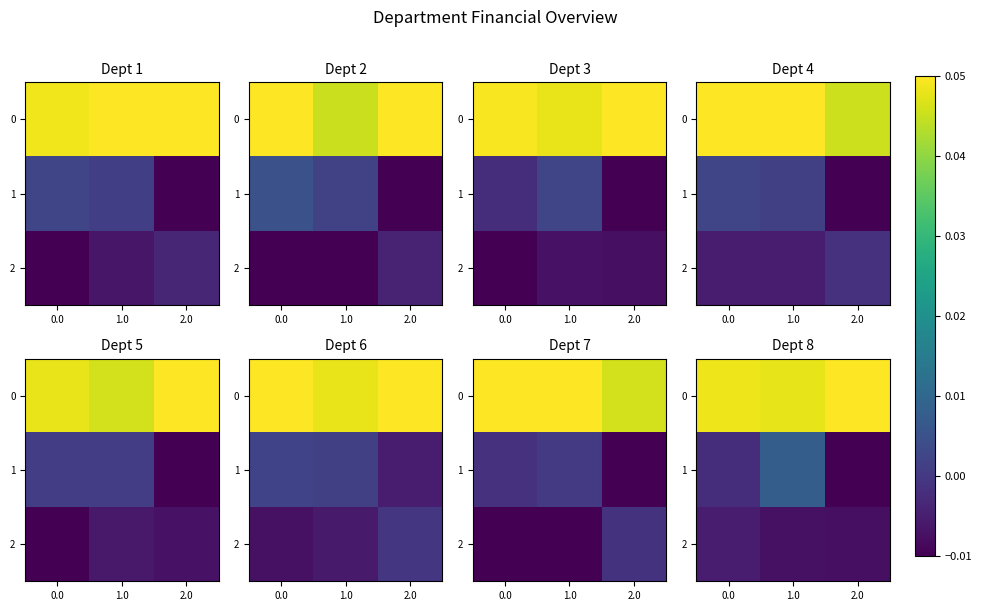

Rank the series at 0.0 from lowest to highest value.

2, 1, 0